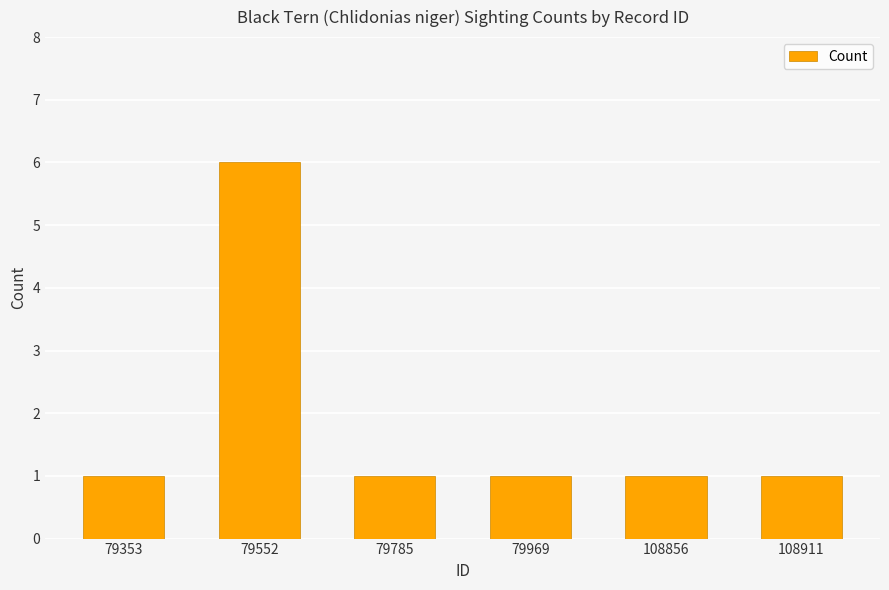

Which category has the highest value across all series?

79552